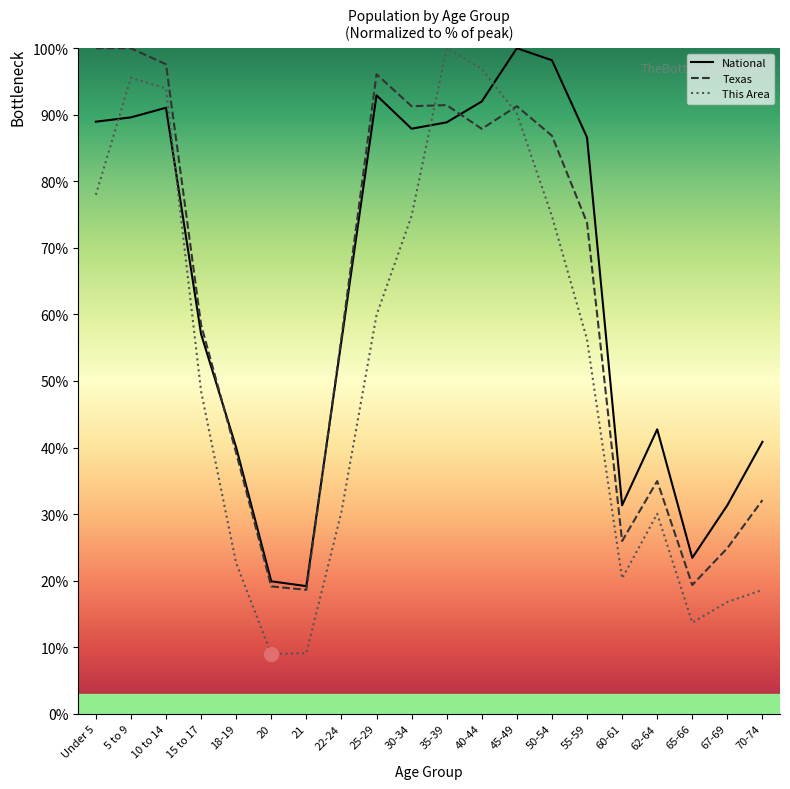

How many values in the This Area series exceed 56?

10